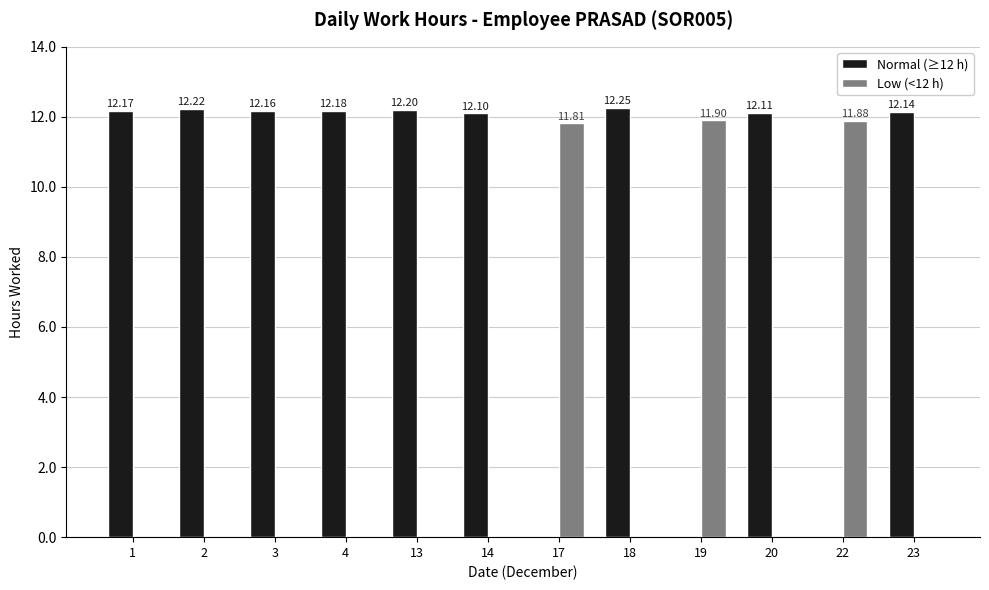

Which series has the largest total across all categories?

Normal (≥12 h)